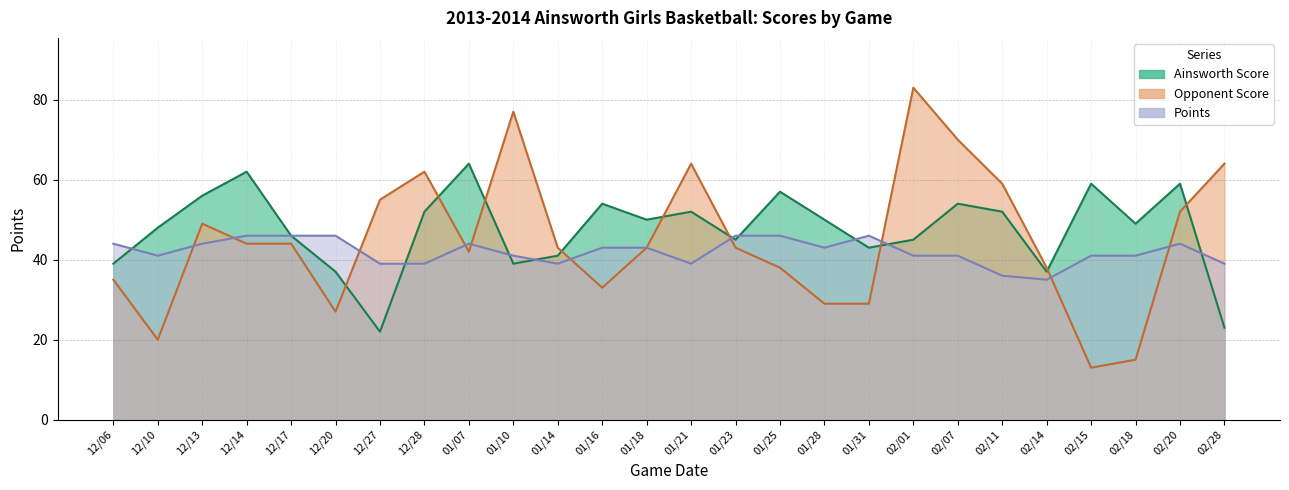

At which category does Points reach its first local peak?

01/07